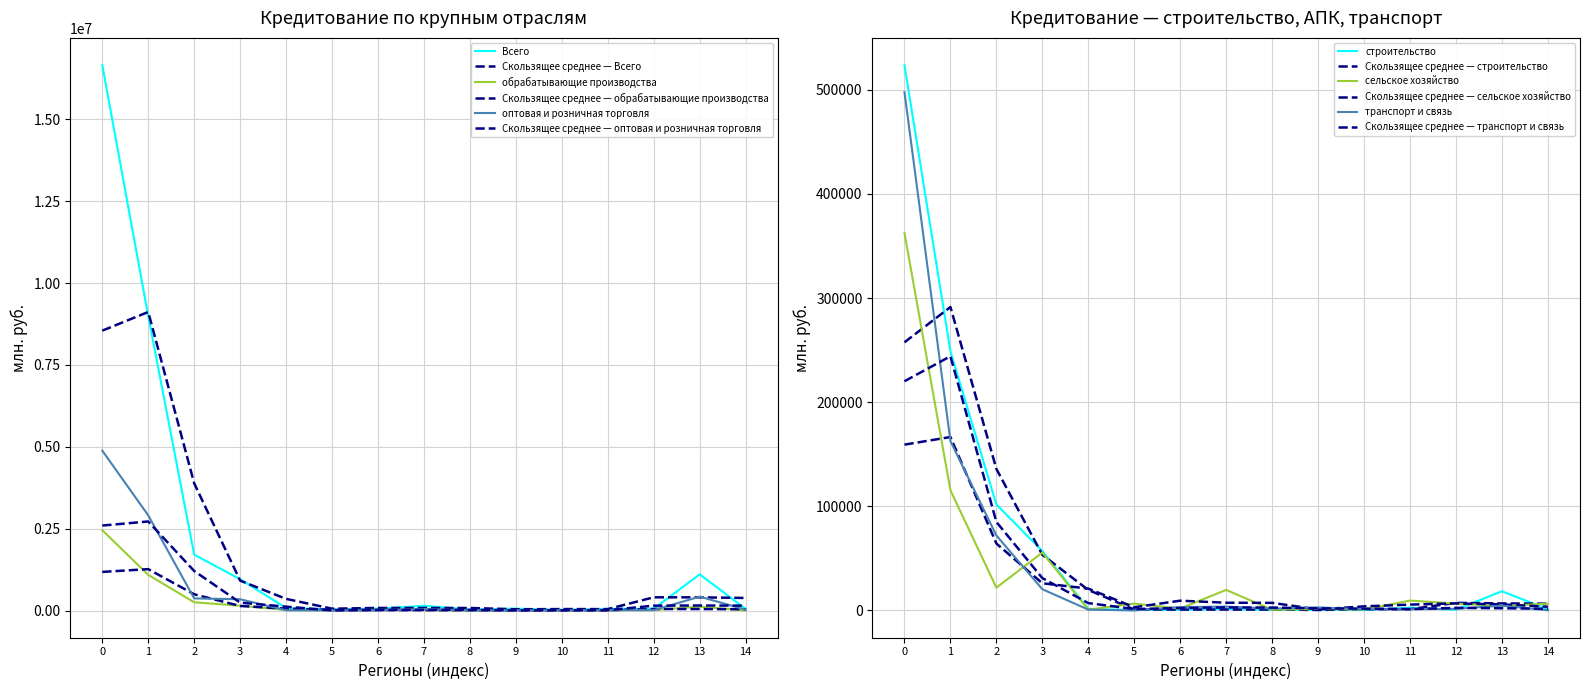

Which category has the highest value in the Всего series?

0